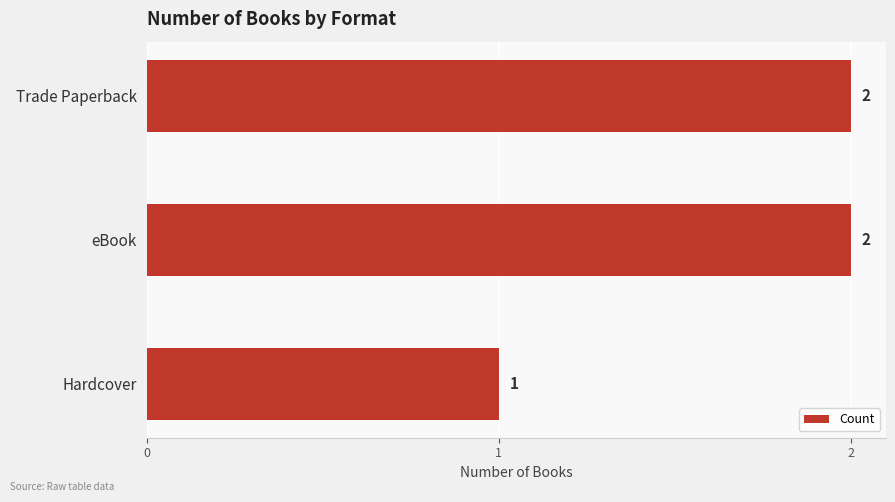

Are the bars grouped side by side (vs. stacked)?

No